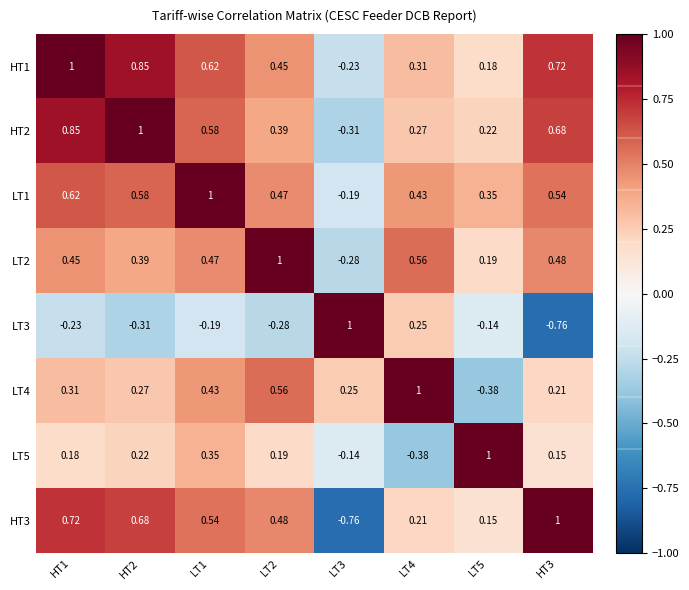

How many values in LT1 are below zero?

1